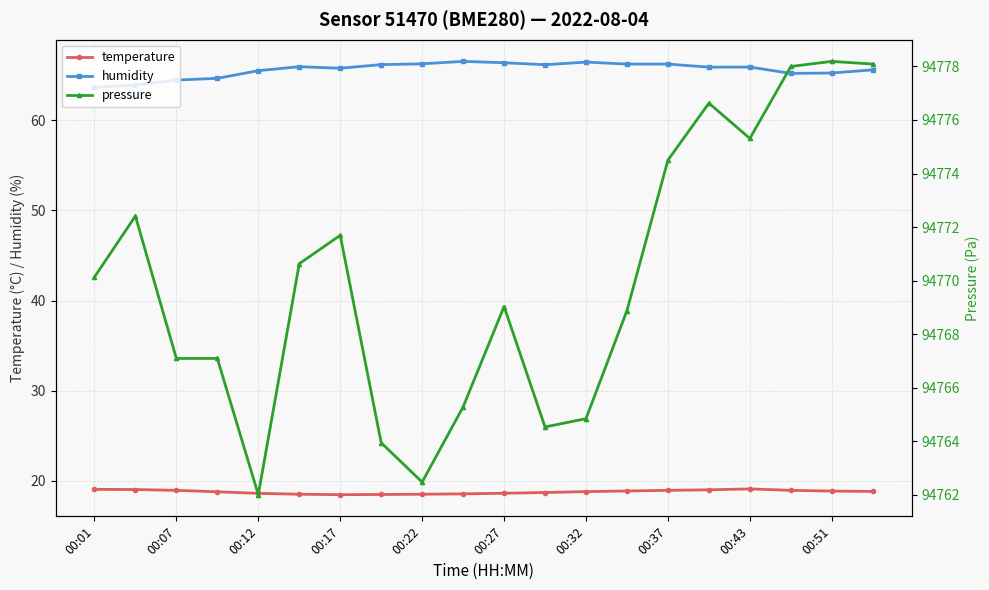

The temperature series shows 19.1 at 00:43. True or false?

True